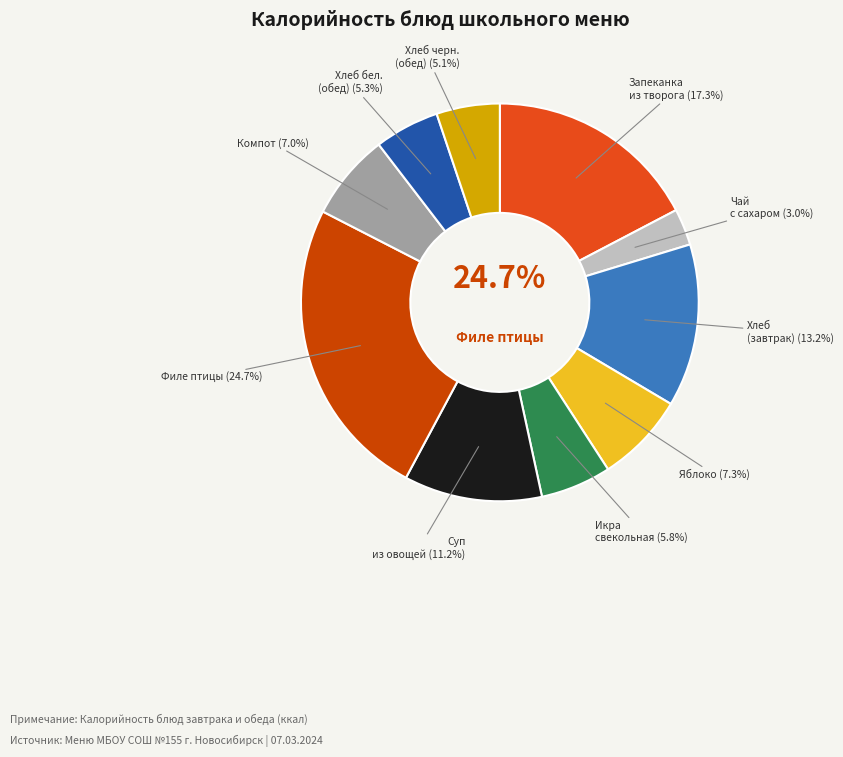

How many slices are in this pie chart?

10